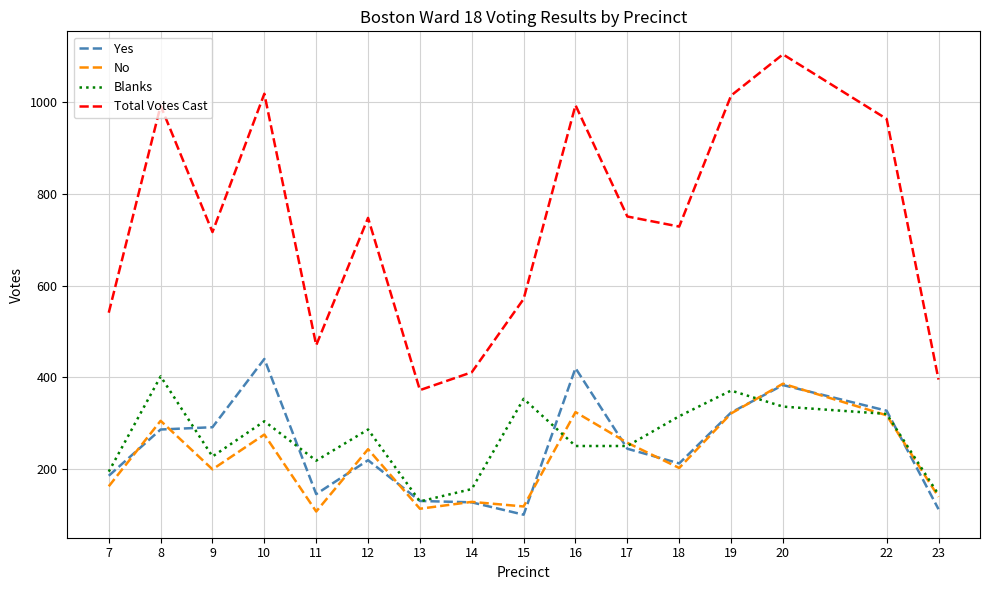

What is the spread (max minus min) of values at 20?

769